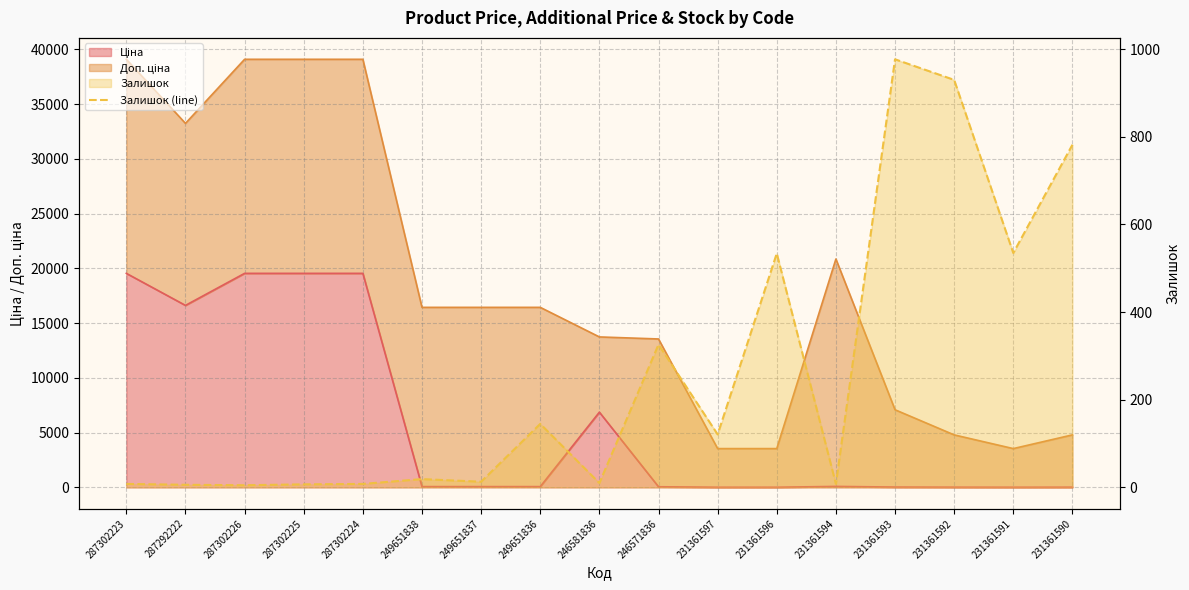

What is the value of the 14th point from the left?

977